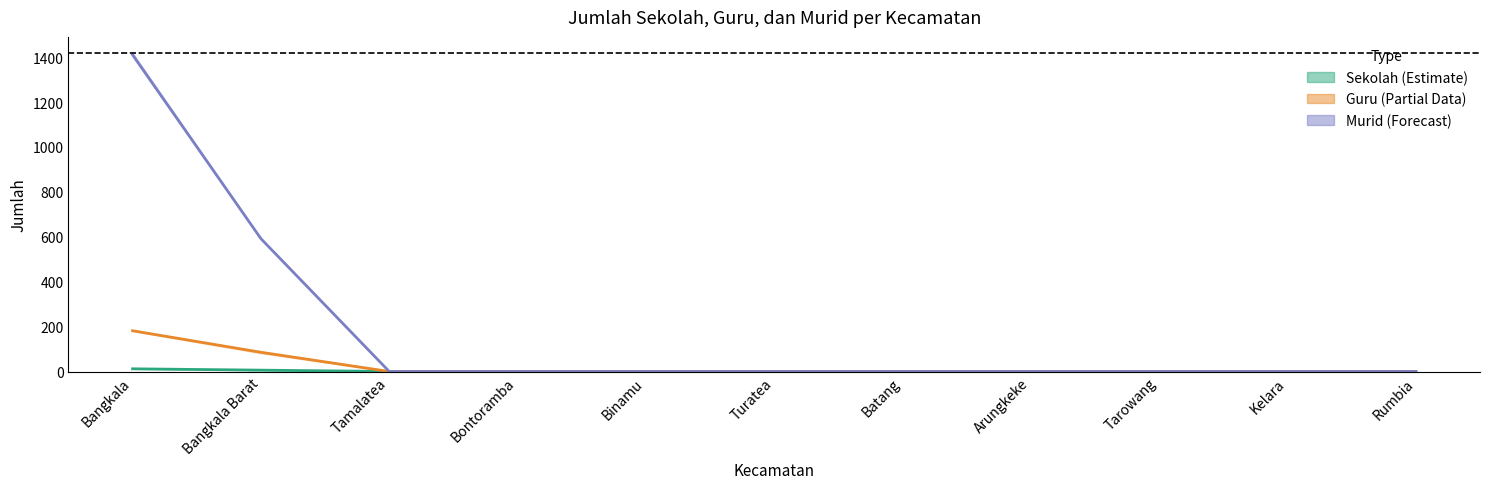

What position from the right is Kelara?

2